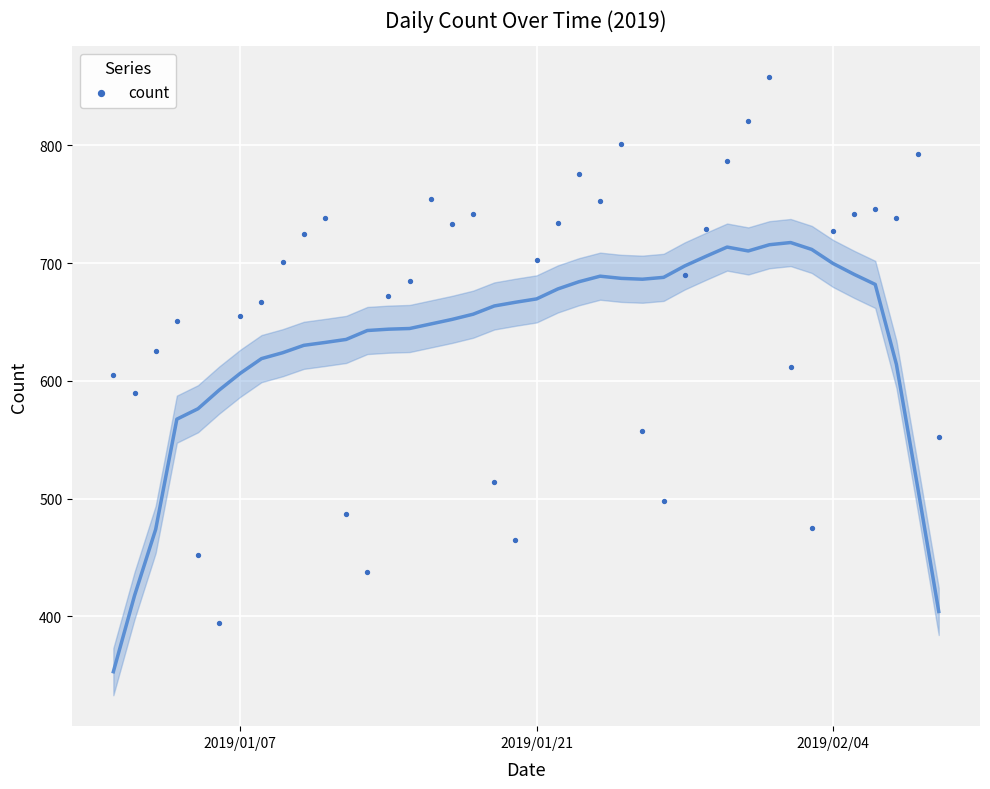

What is the range of X values (max minus min)?

39